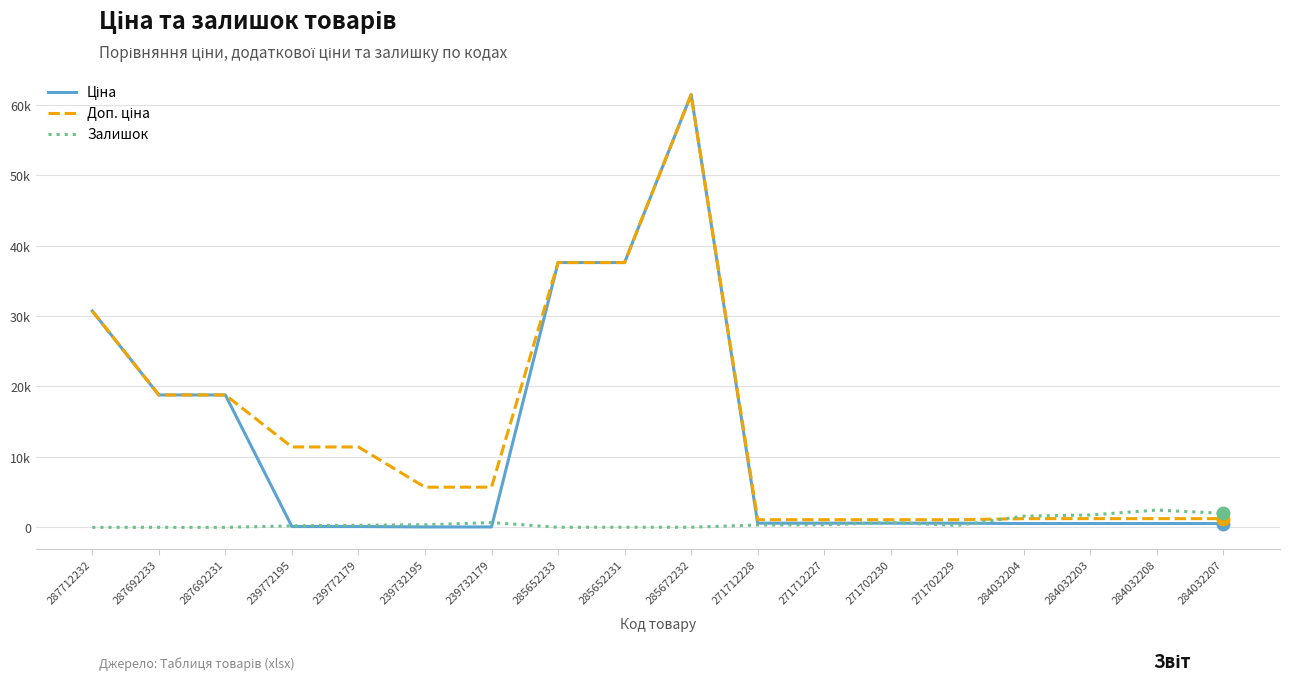

Is this an area chart (filled region under the line)?

No